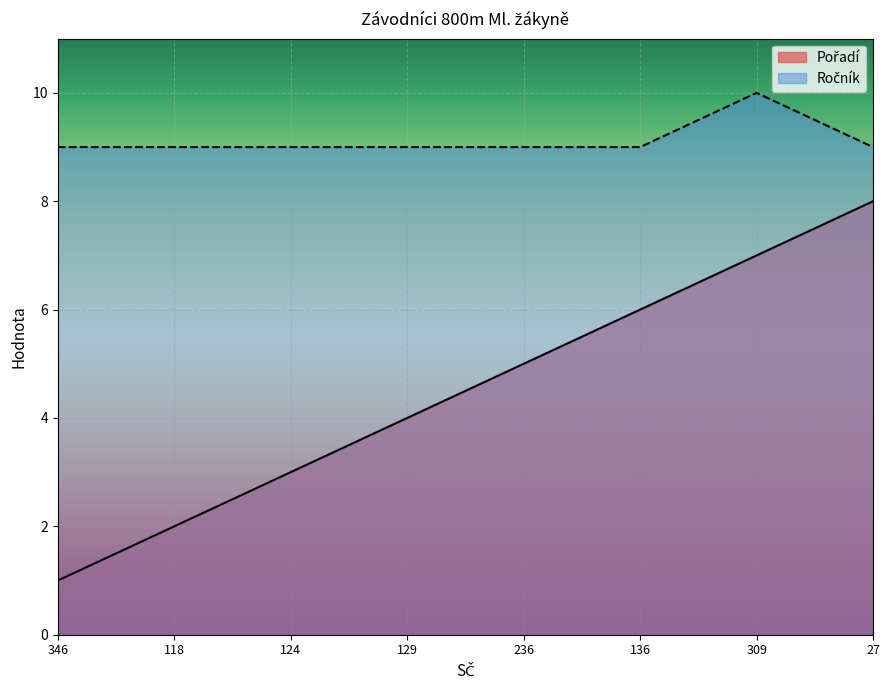

List the labels in order of Ročník value, smallest first.

346, 118, 124, 129, 236, 136, 27, 309